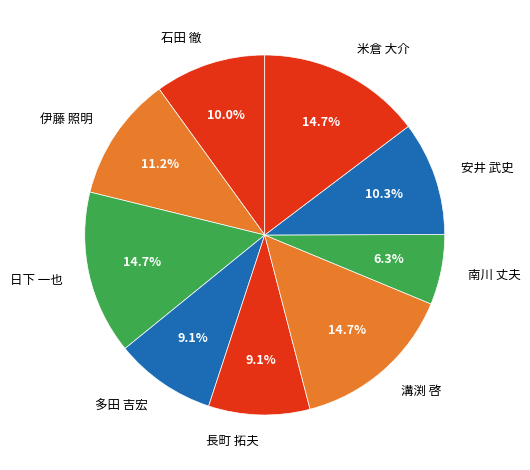

Approximately how many times larger is the value at 溝渕 啓 compared to 南川 丈夫?

2.3